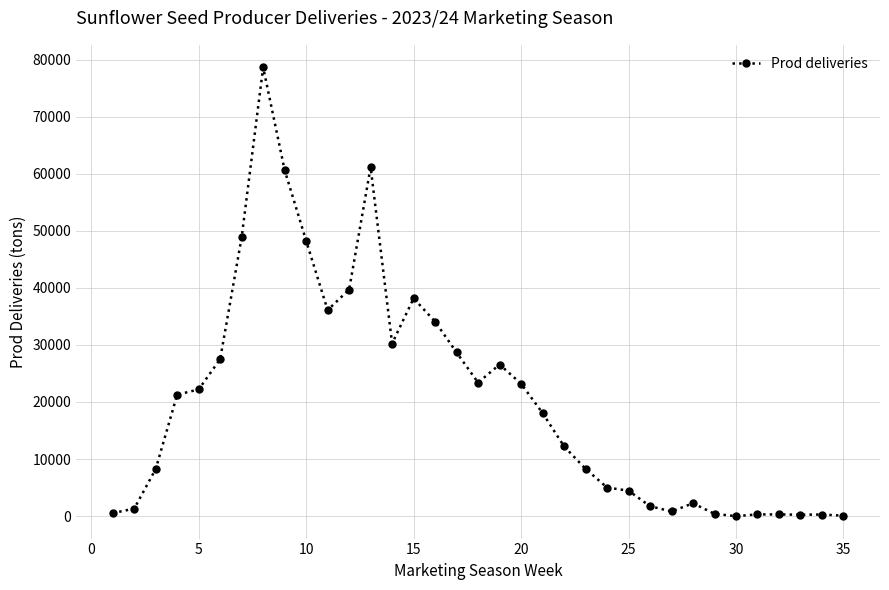

Is this an area chart (filled region under the line)?

No